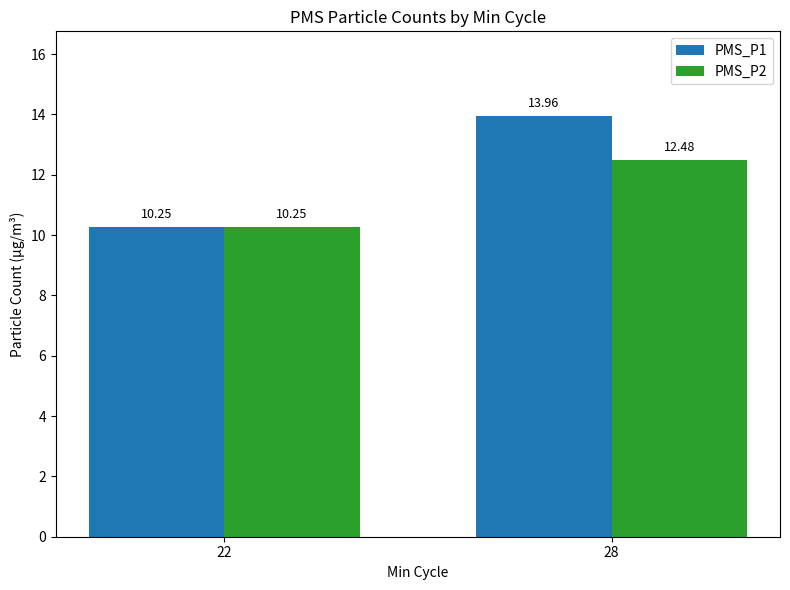

Are the bars grouped side by side (vs. stacked)?

Yes